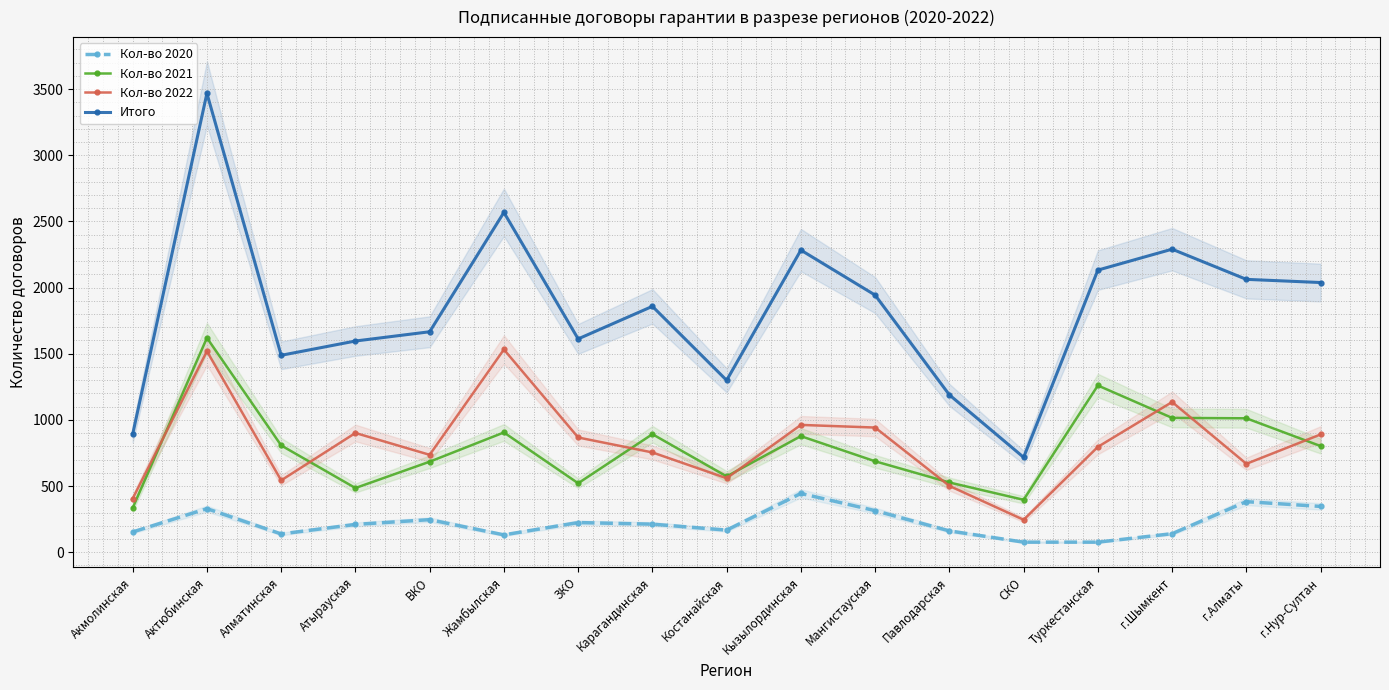

Is the value of Итого at Актюбинская greater than the value of Кол-во 2020 at Карагандинская?

Yes